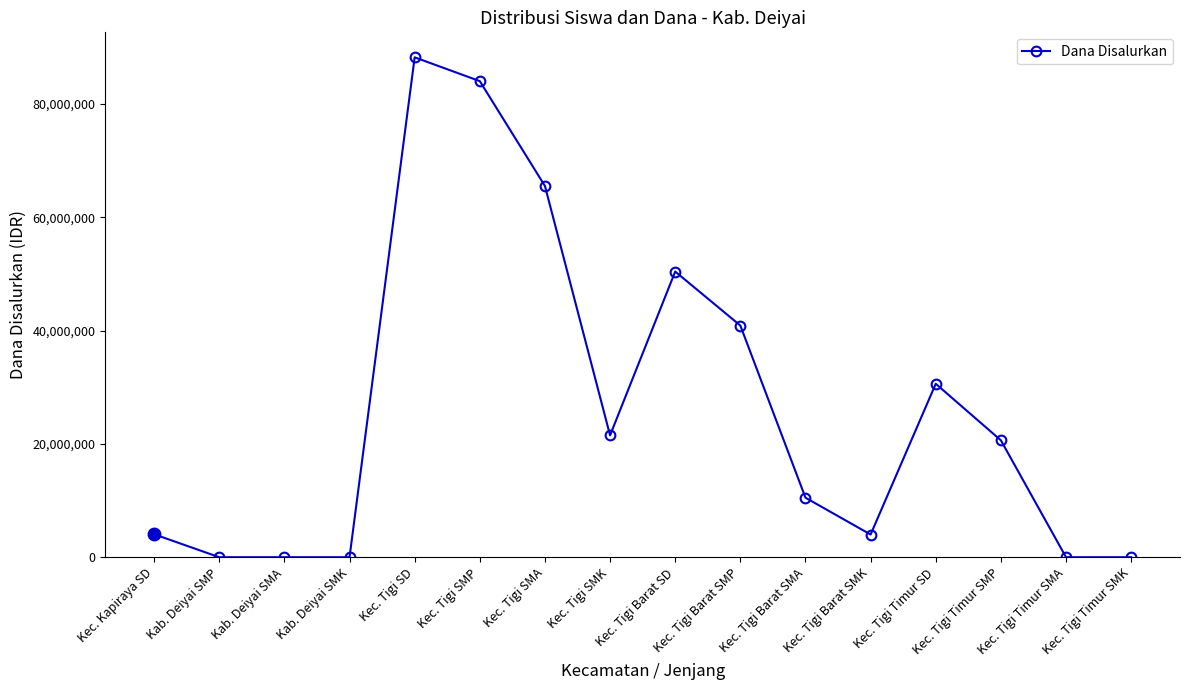

True or false: the data has more than 2 interior local peaks.

True